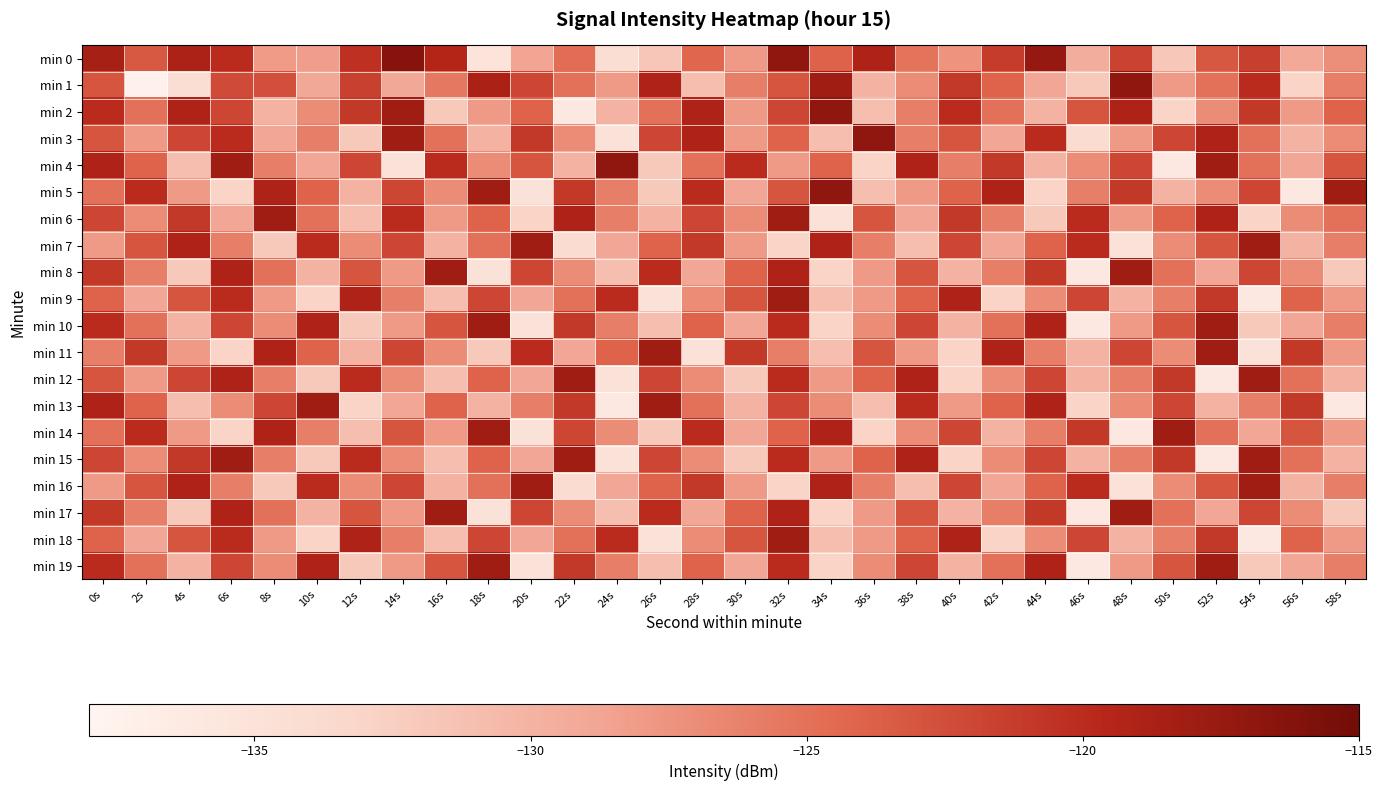

Rank the series at 24s from highest to lowest value.

min 4, min 9, min 18, min 11, min 5, min 6, min 10, min 19, min 14, min 1, min 7, min 16, min 2, min 8, min 17, min 0, min 3, min 12, min 15, min 13